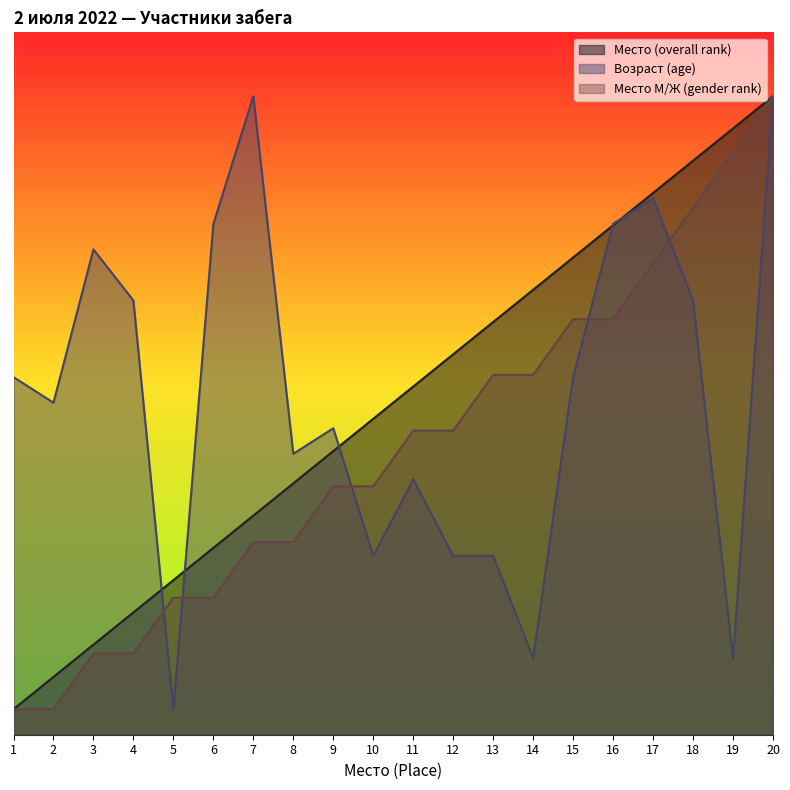

How many interior local valleys does the Возраст (age) series have?

6